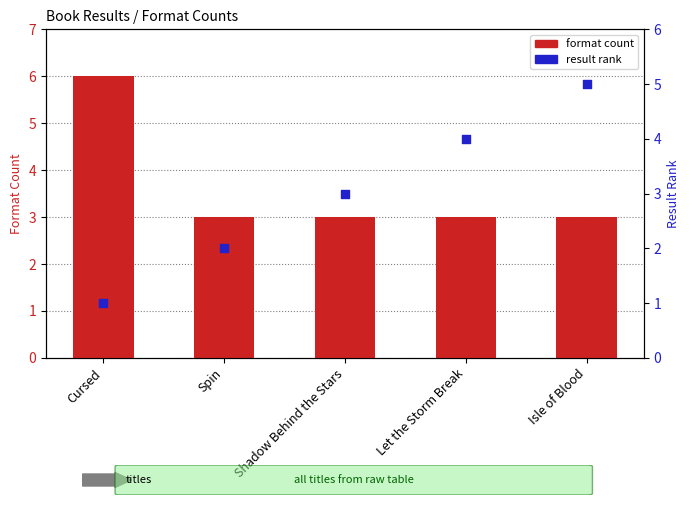

At which category is the sum across all series the highest?

Isle of Blood